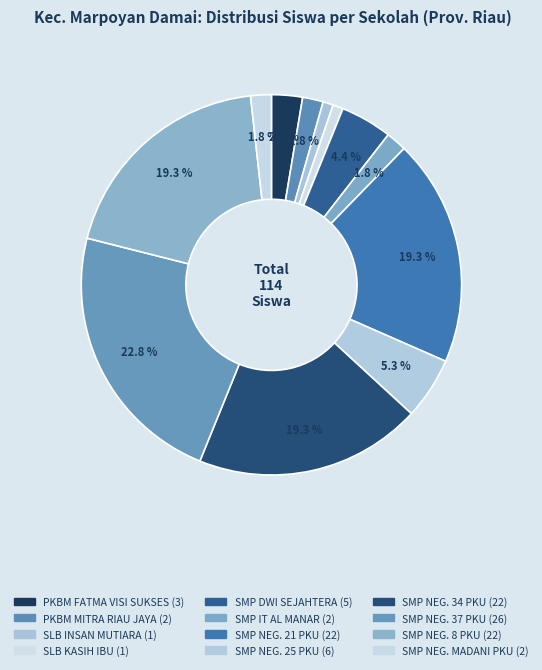

Count the number of slices in the pie.

12